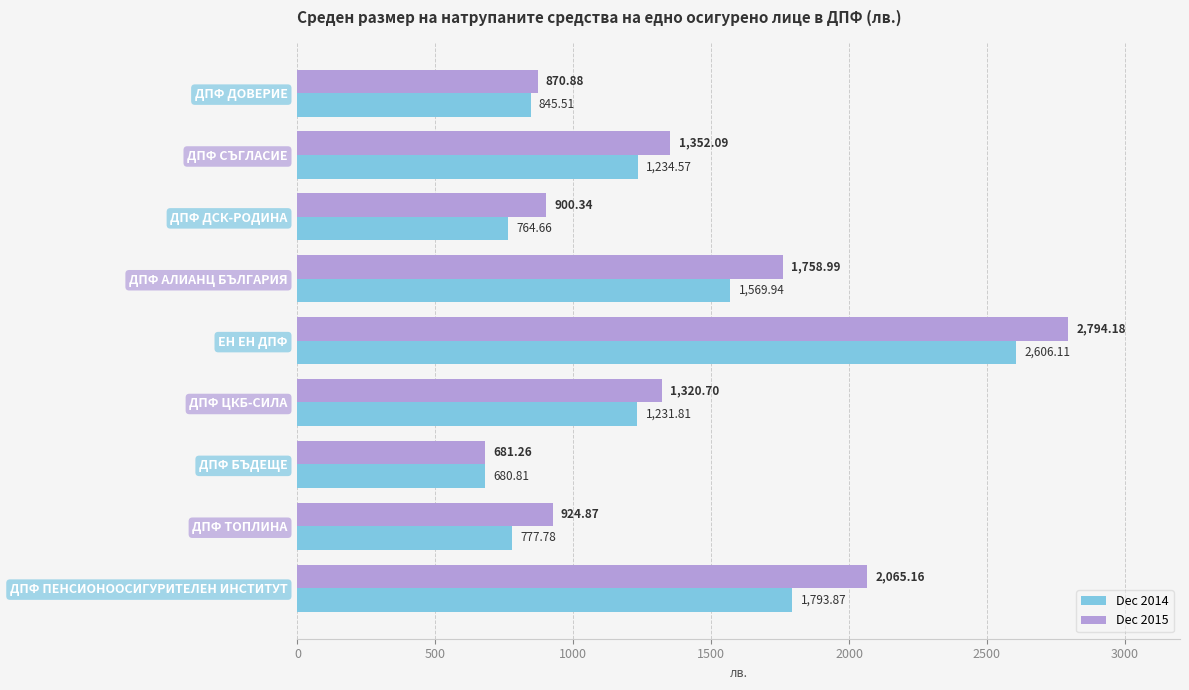

What is the difference between the Dec 2014 values at ДПФ БЪДЕЩЕ and ДПФ ДОВЕРИЕ?

164.7